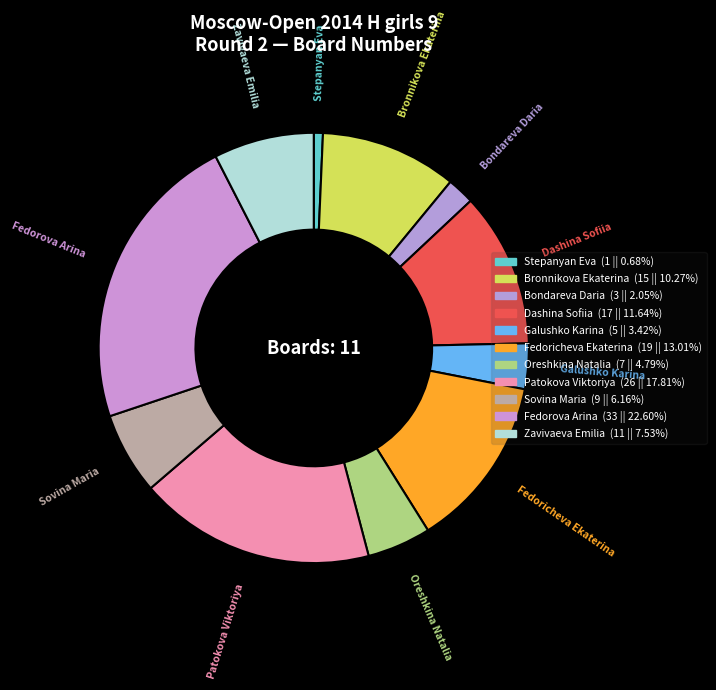

Count the number of slices in the pie.

11